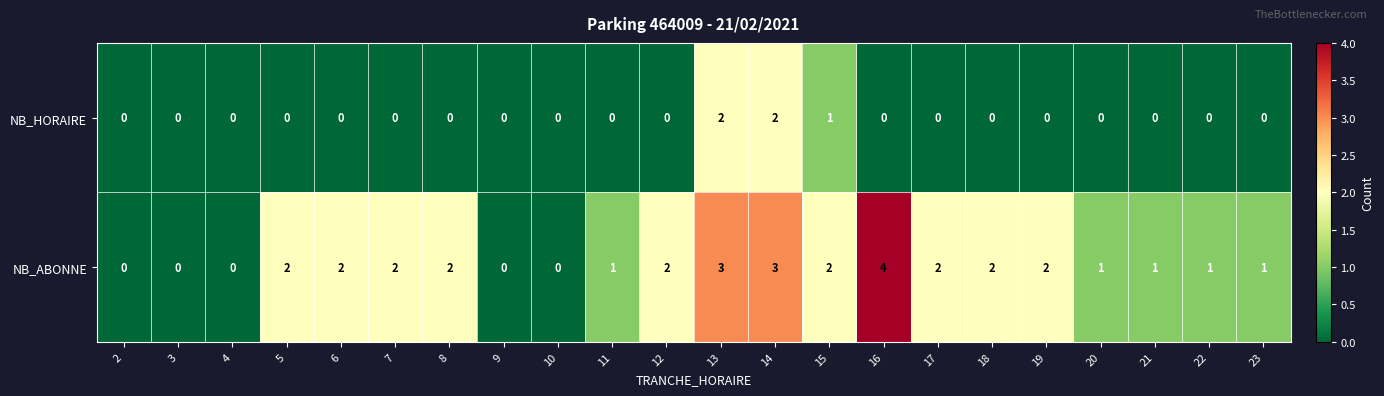

Count the number of data series in this chart.

2